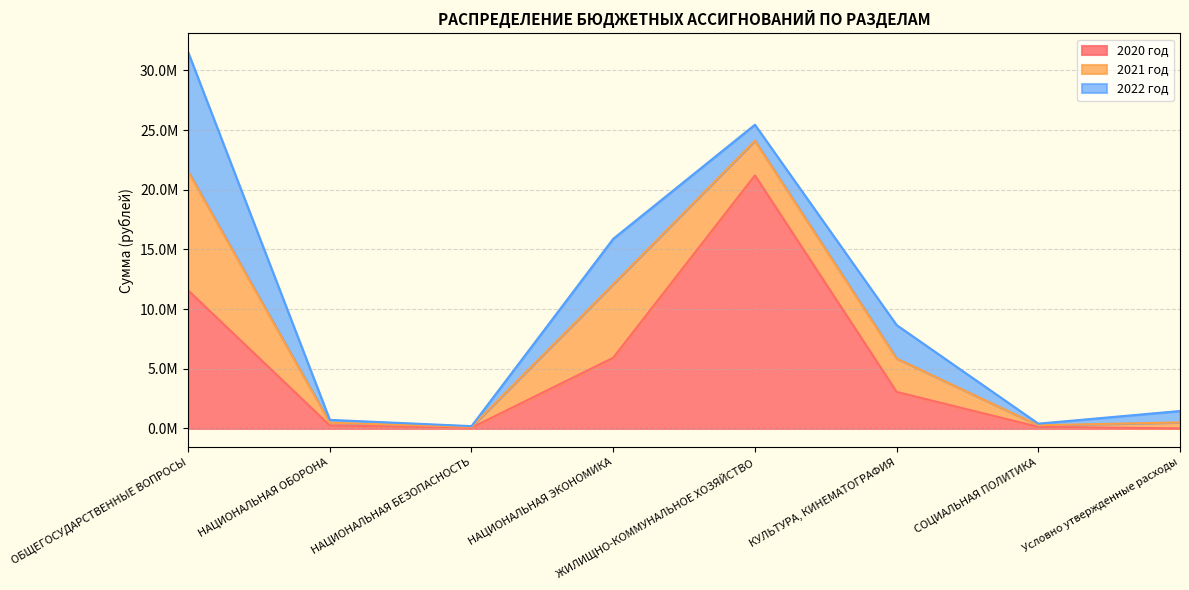

What is the maximum value for 2022 год?

9979578.0